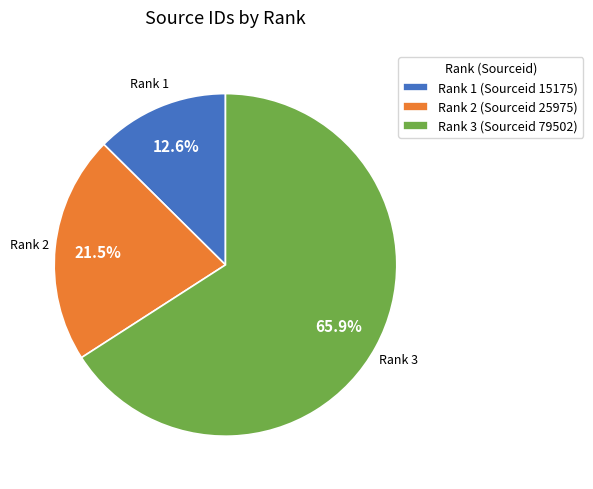

Combined, what portion of the pie is Rank 3 (Sourceid 79502) and Rank 1 (Sourceid 15175)?

78.5%